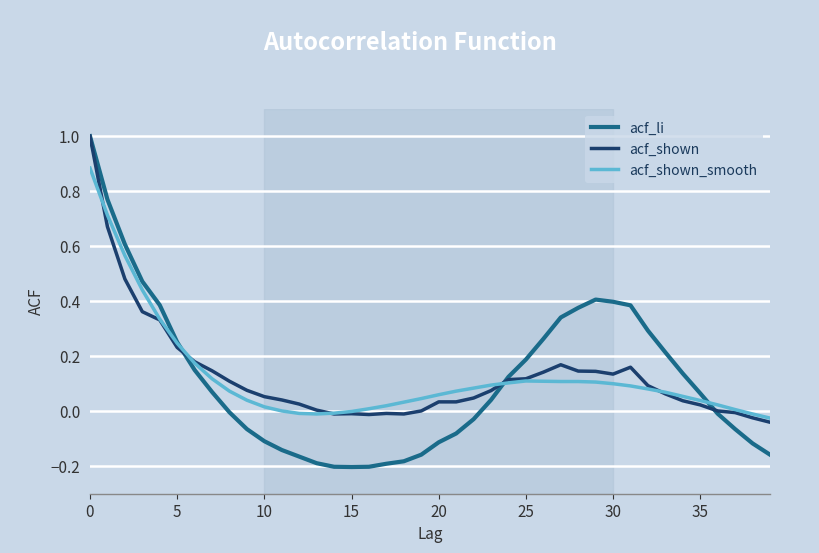

Which series has the widest spread of values?

acf_li